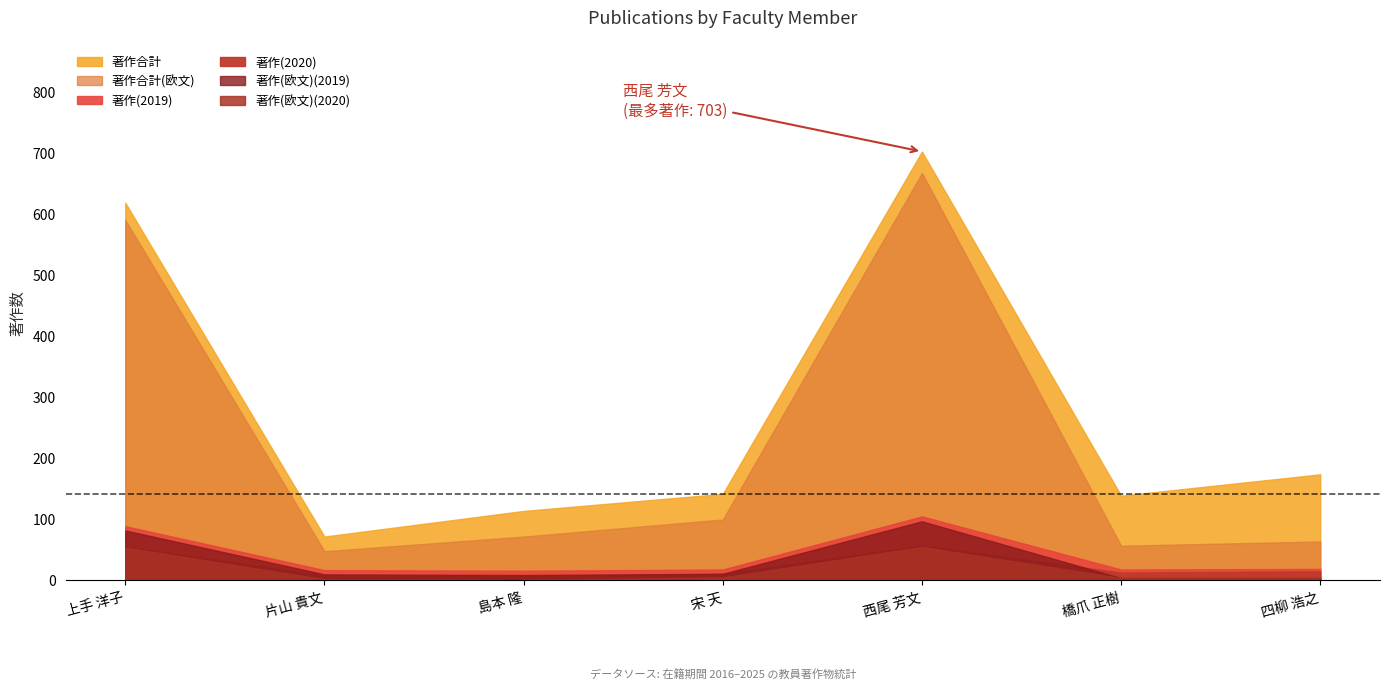

Rank the categories by 著作合計 value from lowest to highest.

片山 貴文, 島本 隆, 橋爪 正樹, 宋 天, 四柳 浩之, 上手 洋子, 西尾 芳文